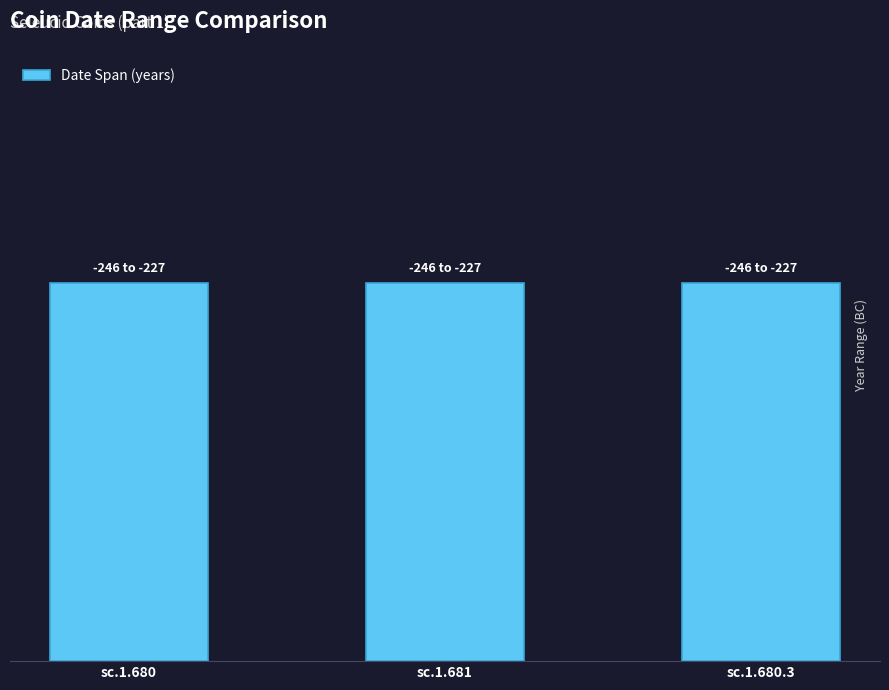

Are the bars grouped side by side (vs. stacked)?

Yes